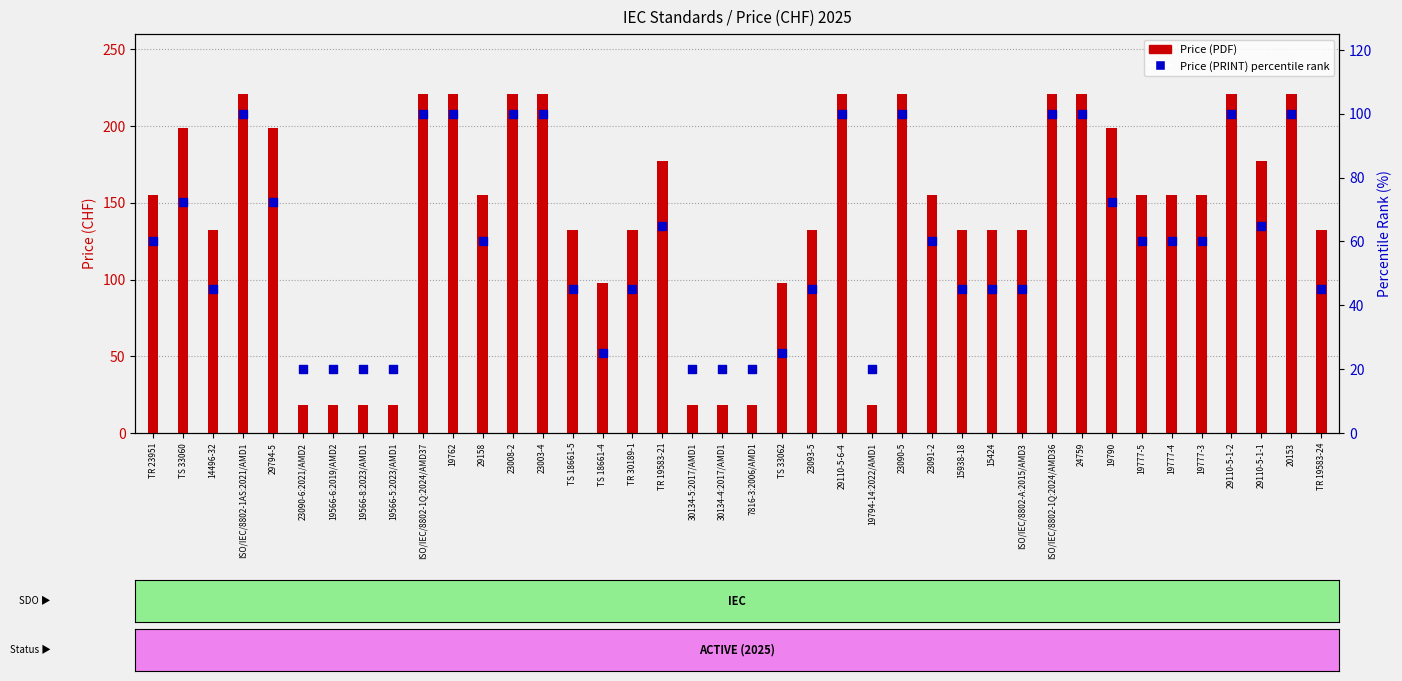

Between 19566-6:2019/AMD2 and ISO/IEC/8802-1AS:2021/AMD1, which is larger?

ISO/IEC/8802-1AS:2021/AMD1